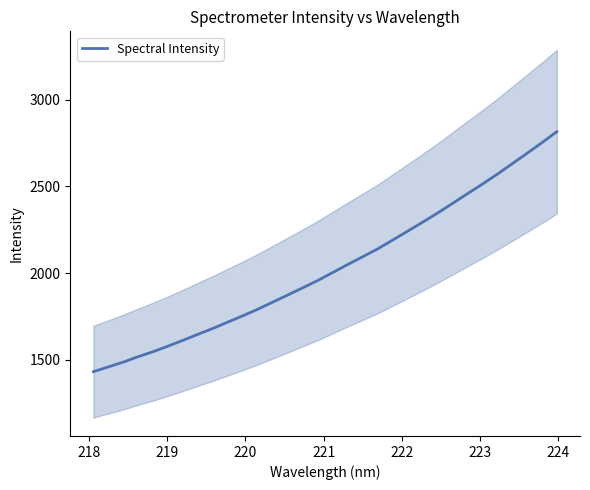

What is the minimum value for Spectral Intensity?

1432.2